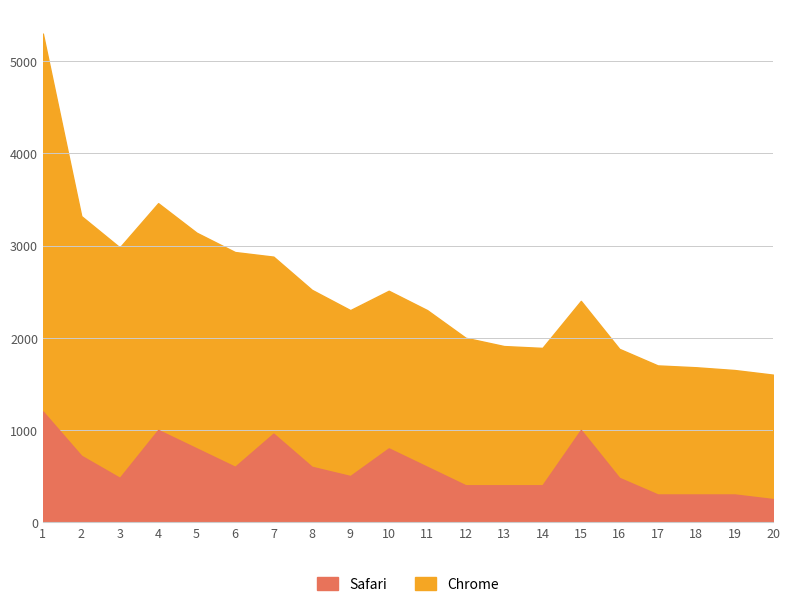

Reading left to right, what are all the values shown in this chart?

Safari: 1200	720	480	1000	800	600	960	600	500	800	600	400	400	400	1000	480	300	300	300	250
Chrome: 4100	2600	2500	2460	2340	2330	1920	1920	1800	1710	1700	1600	1510	1490	1400	1400	1400	1380	1350	1350